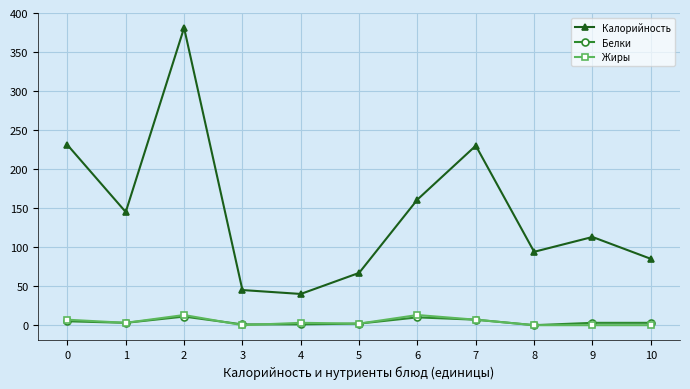

What is the greatest value displayed?

381